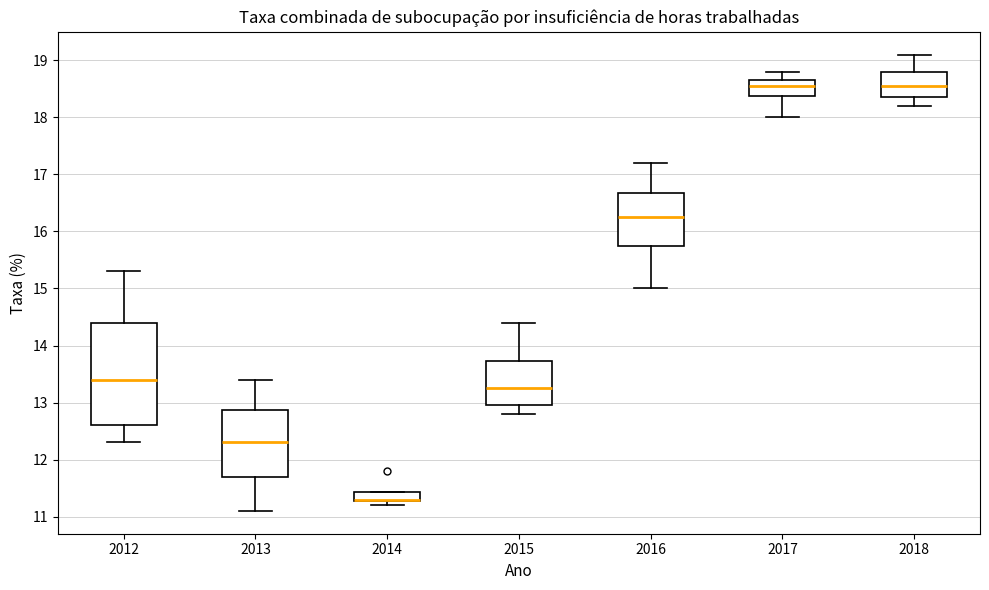

Where is the lower edge of the box at x = 2017 on the y-axis? The values are not printed on the chart, so give them approximately, as read against the axis.

18.4